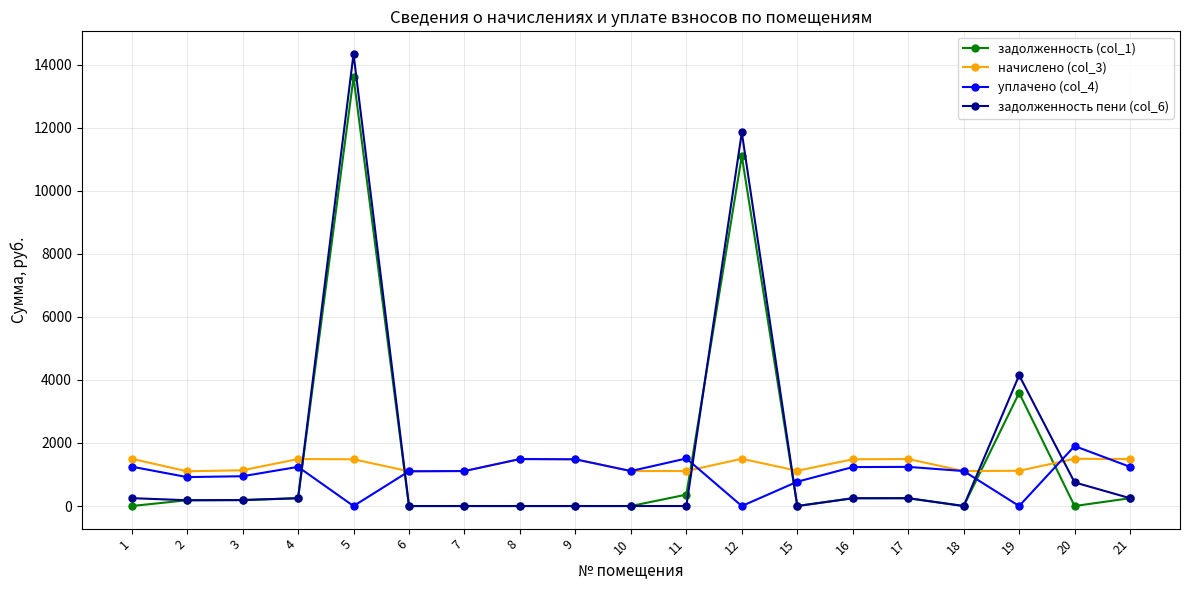

Which series ends up on top after the final intersection of уплачено (col_4) and задолженность (col_1)?

уплачено (col_4)